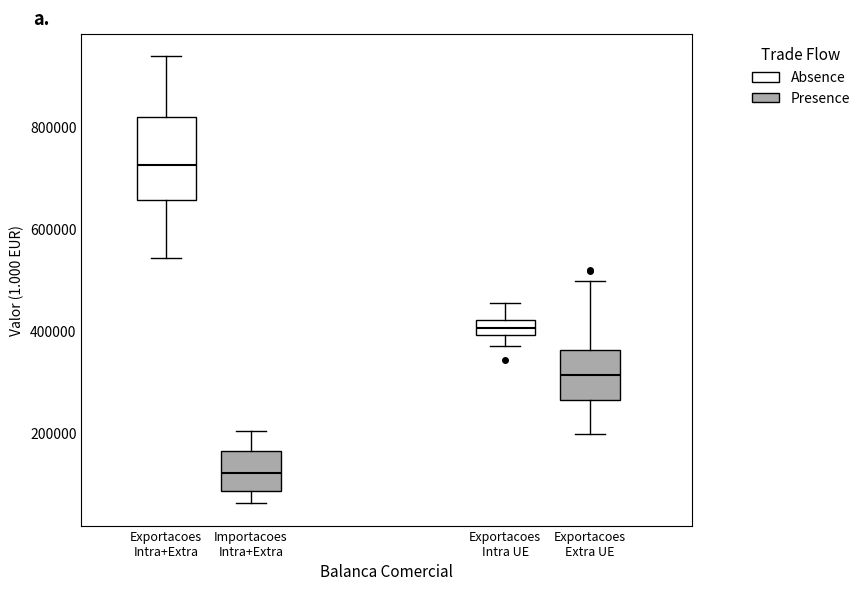

Where does the median line of the box for Exportacoes Intra+Extra sit on the y-axis? The values are not printed on the chart, so give them approximately, as read against the axis.

720000